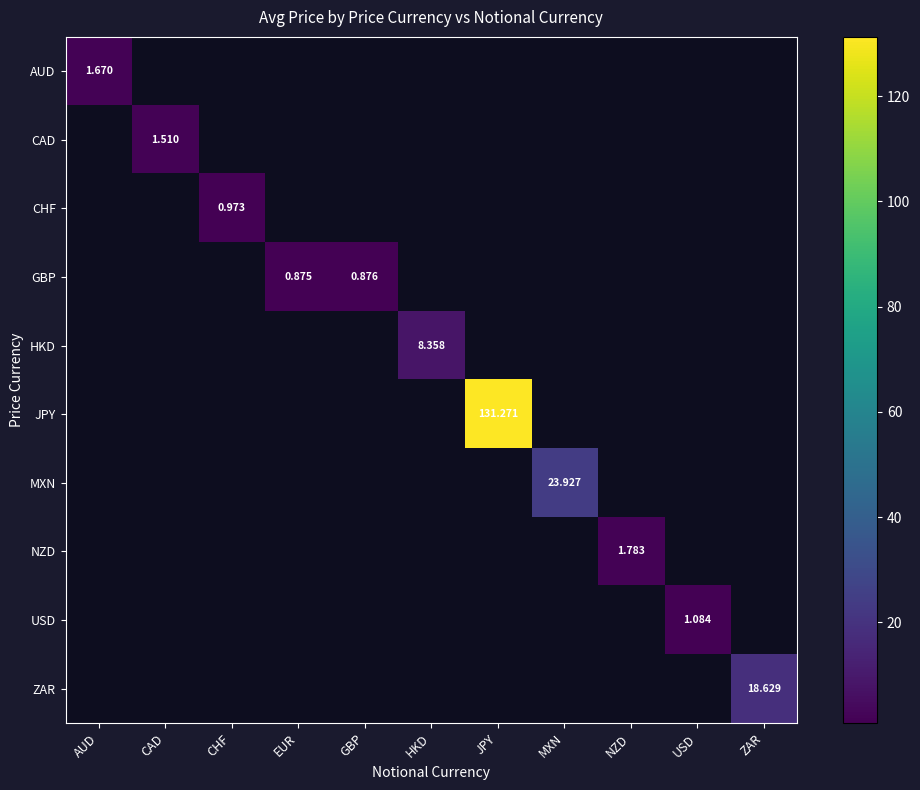

Which series has the widest spread of values?

JPY